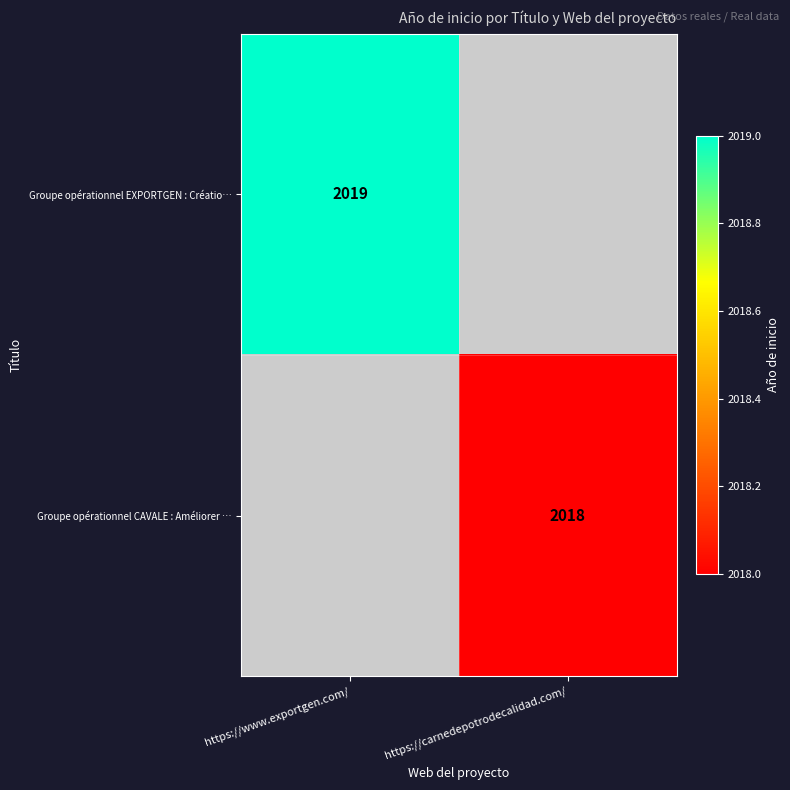

Is the value of Groupe opérationnel EXPORTGEN : Créatio… at https://www.exportgen.com/ greater than the value of Groupe opérationnel CAVALE : Améliorer … at https://carnedepotrodecalidad.com/?

Yes